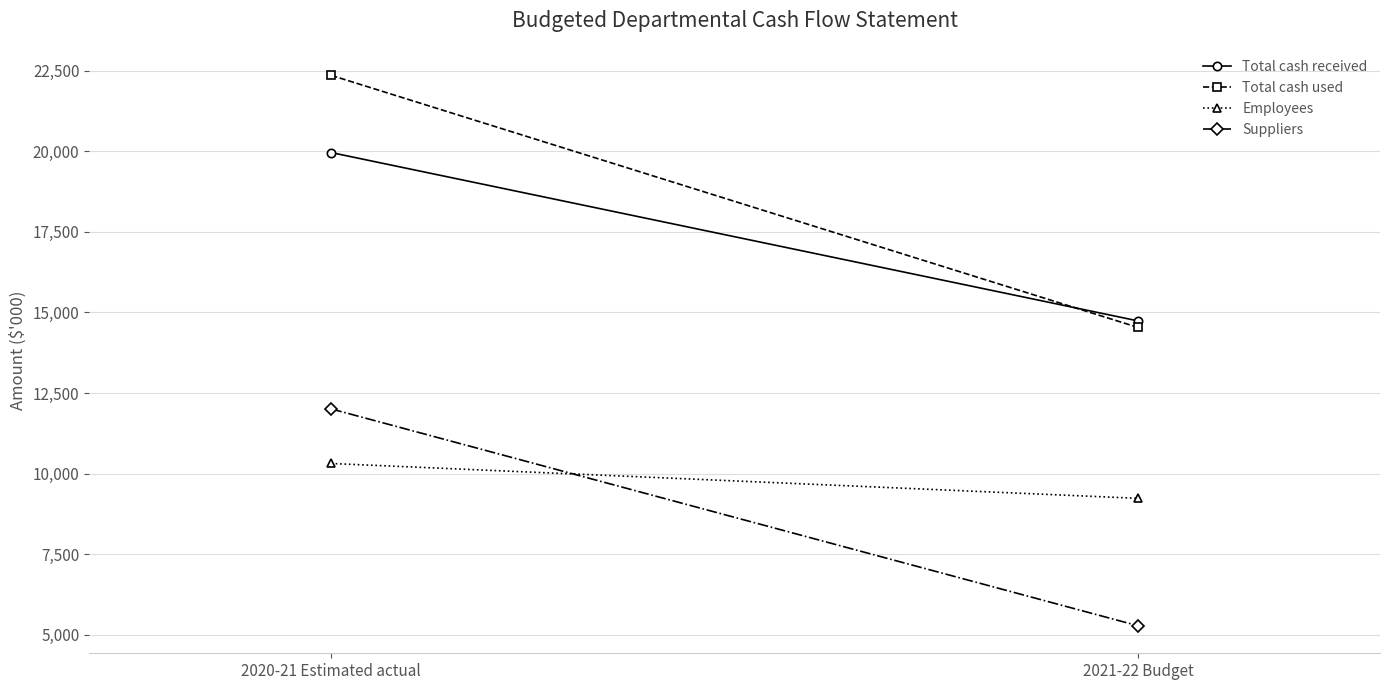

How many categories are shown in the chart?

2